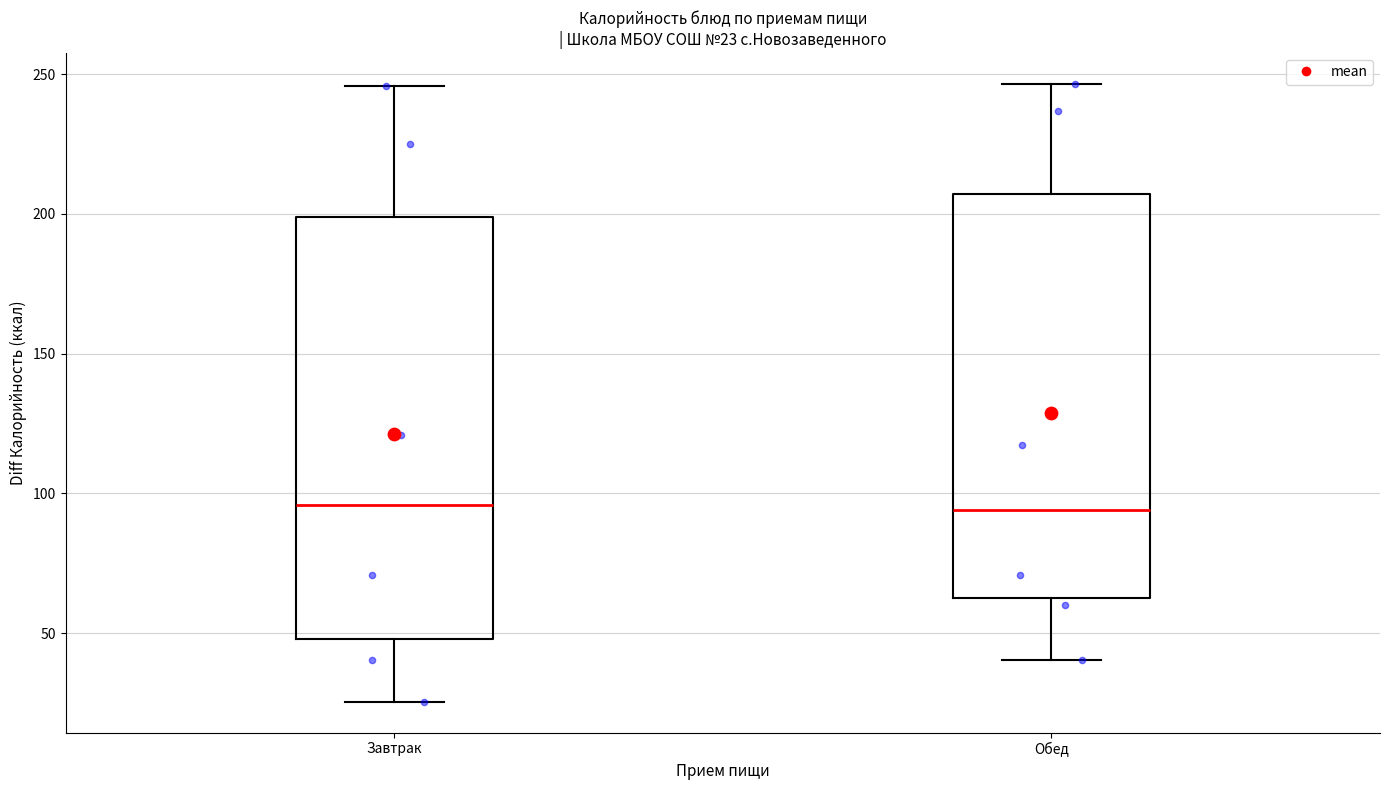

Which box is the tallest, from its lower edge to its upper edge?

Завтрак